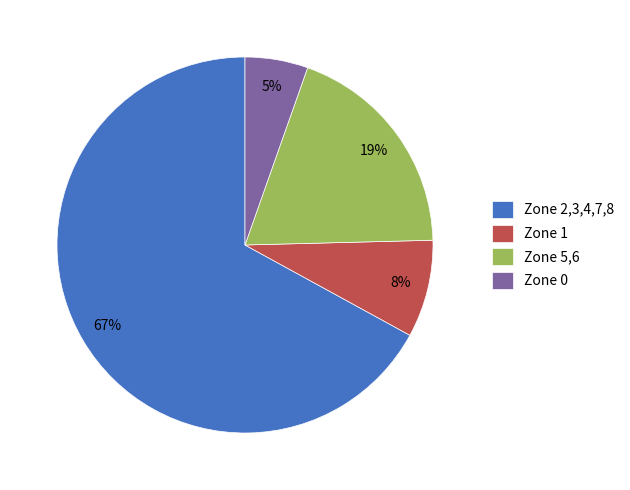

Which slice is the smallest?

Zone 0